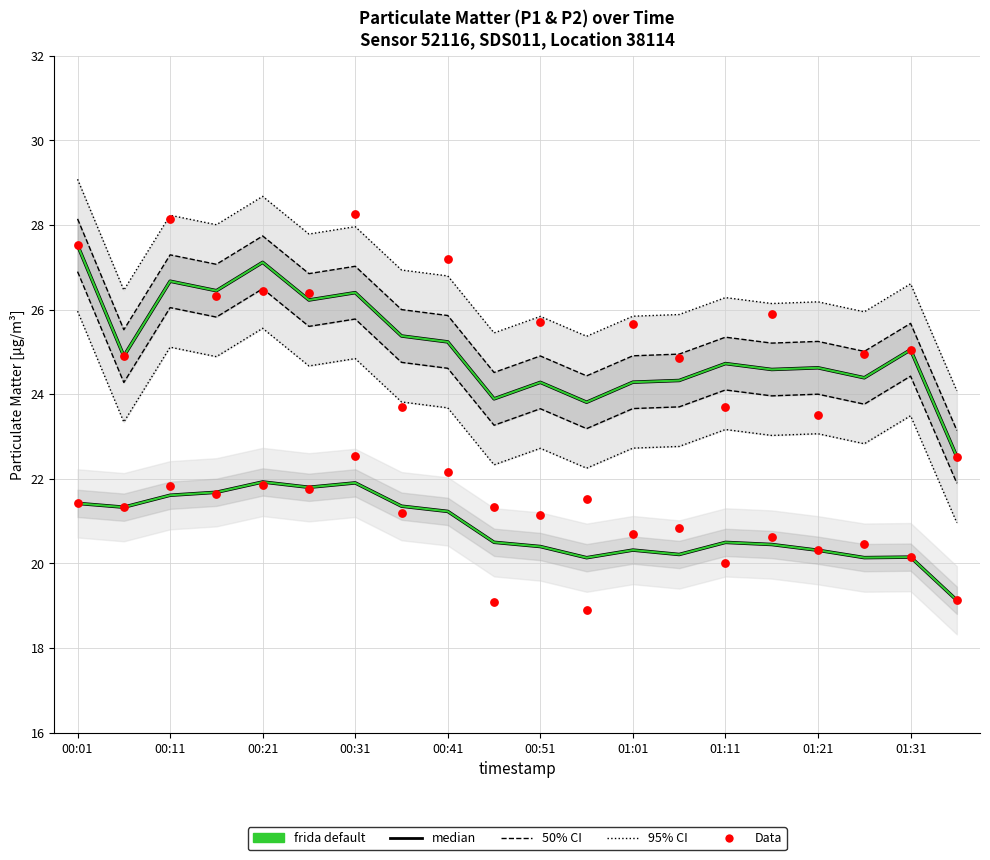

Which series has the largest total across all categories?

P1